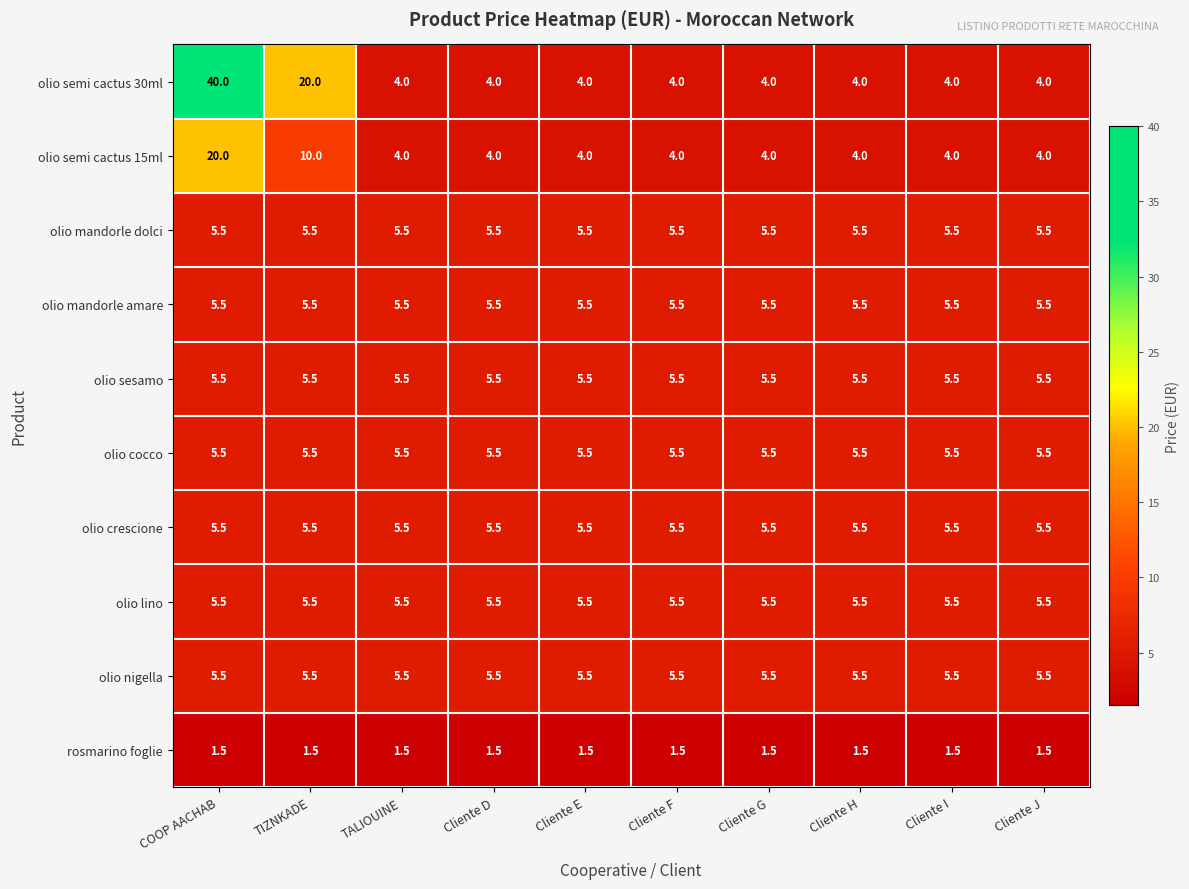

Is it true that olio cocco equals 9.6 at Cliente H?

False